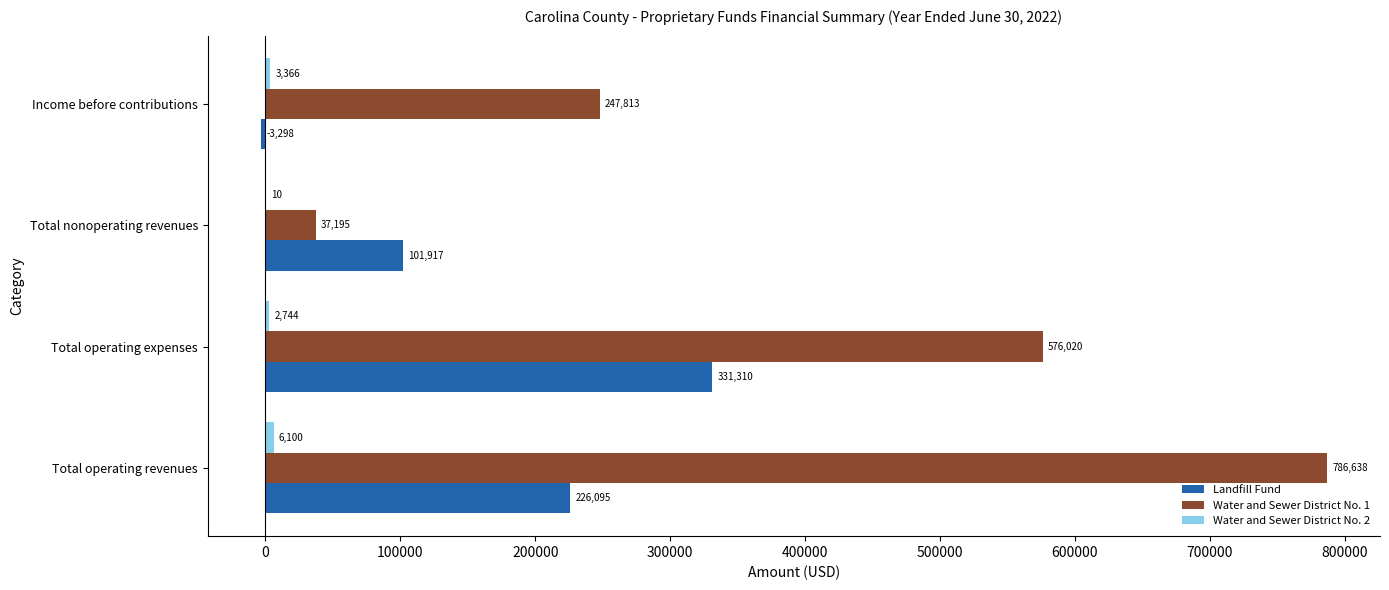

What is the sum of all Water and Sewer District No. 1 values?

1647666.0